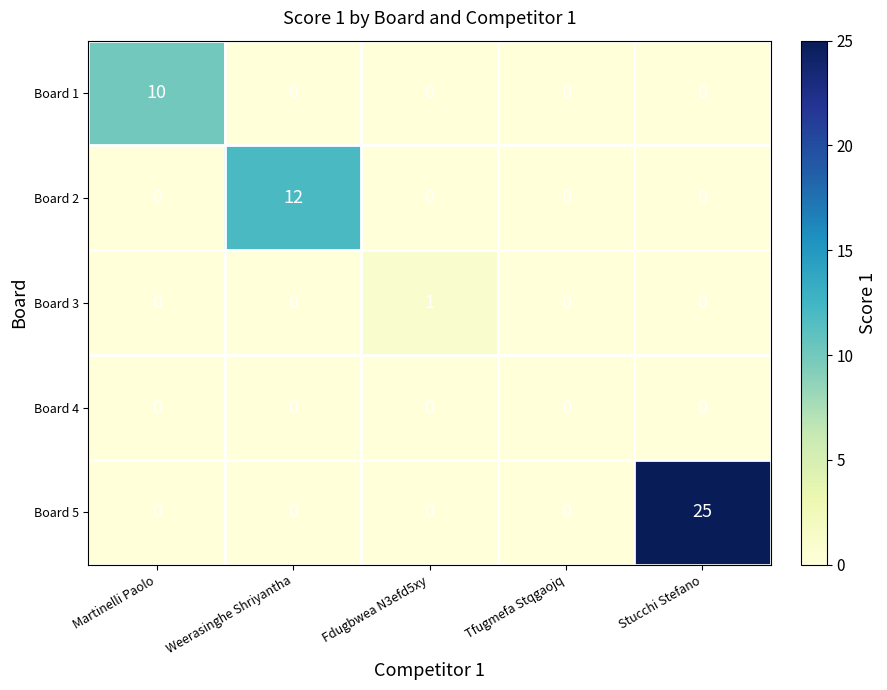

Which series changed the most between Weerasinghe Shriyantha and Tfugmefa Stqgaojq?

Board 2